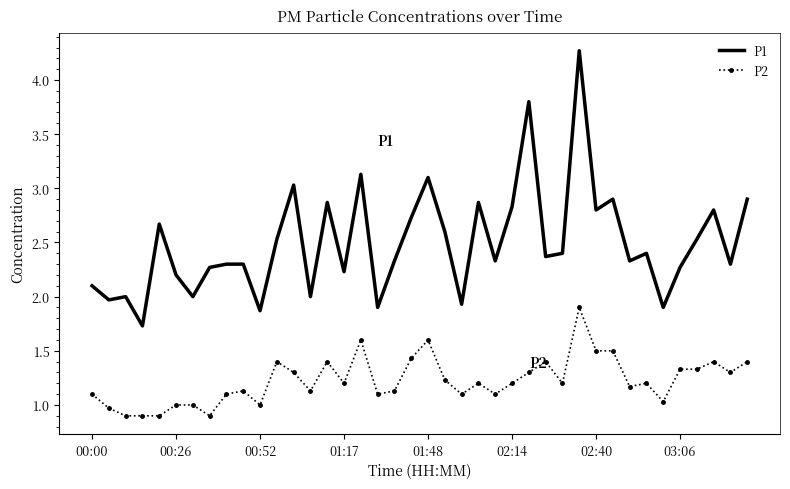

What are all the series names shown in the legend?

P1, P2